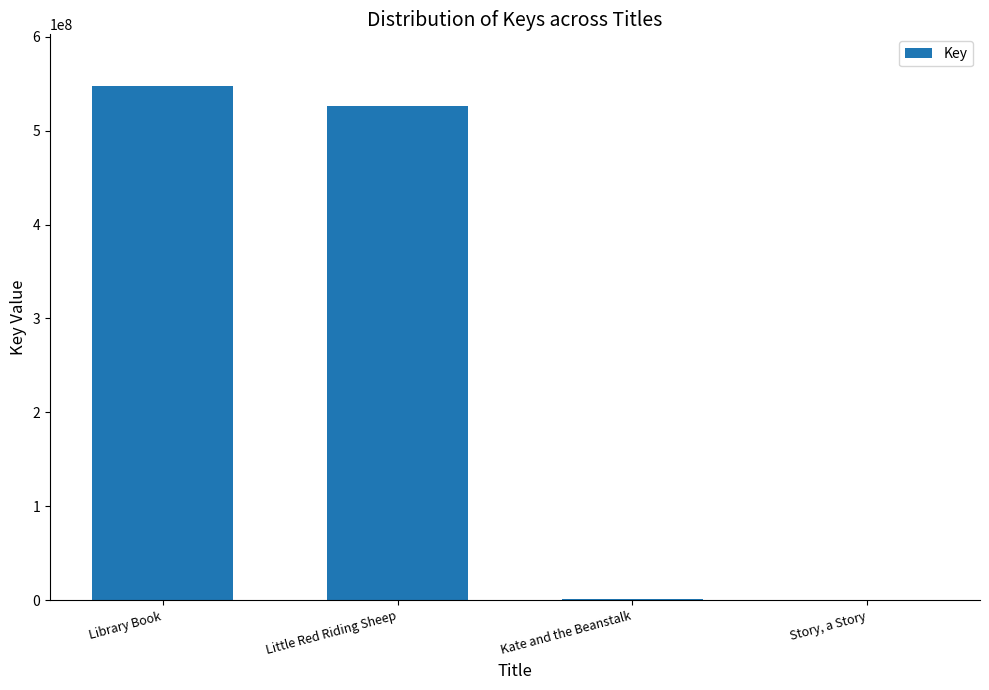

How many data points does each series have?

4